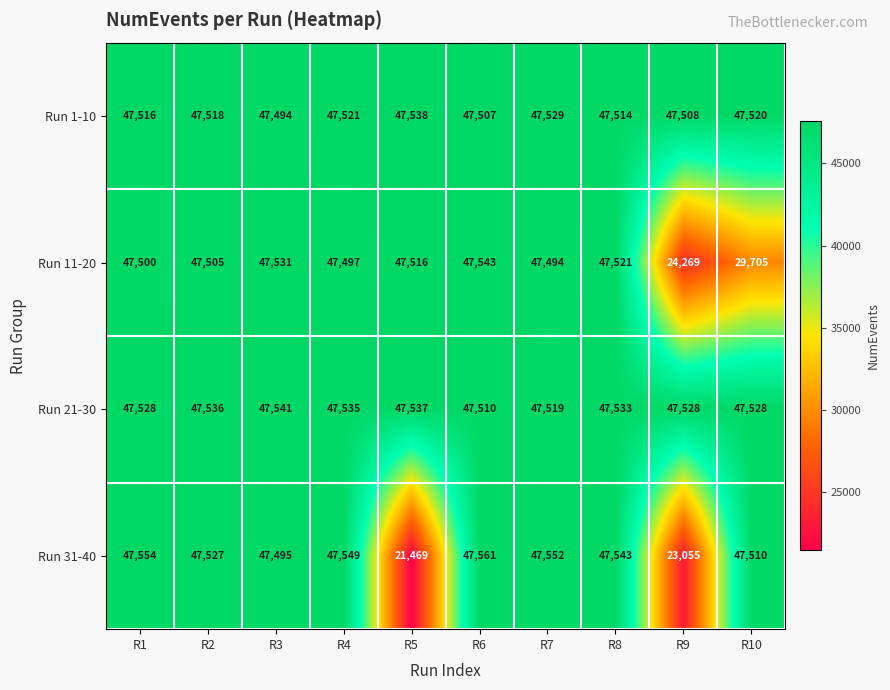

The value of Run 11-20 at R8 is 85199. True or false?

False